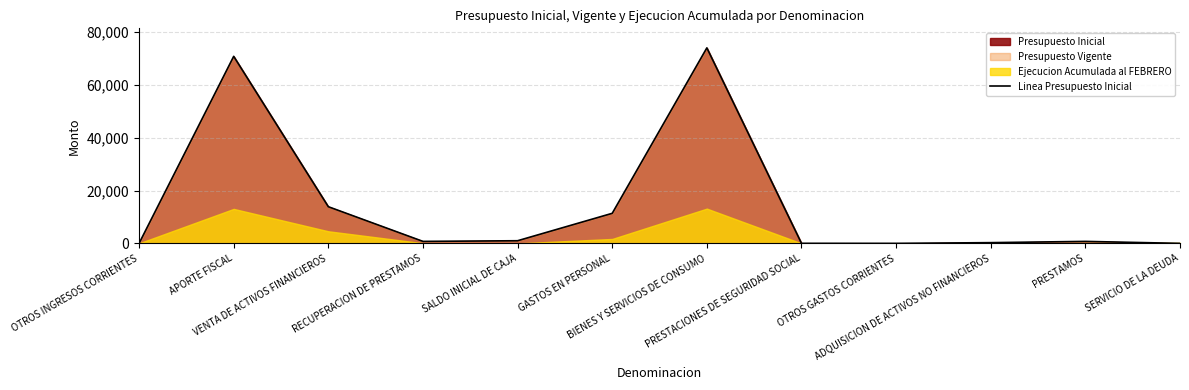

Reading left to right, what are all the values shown in this chart?

0	70760	13870	750	1000	11373	73964	16	0	277	750	0